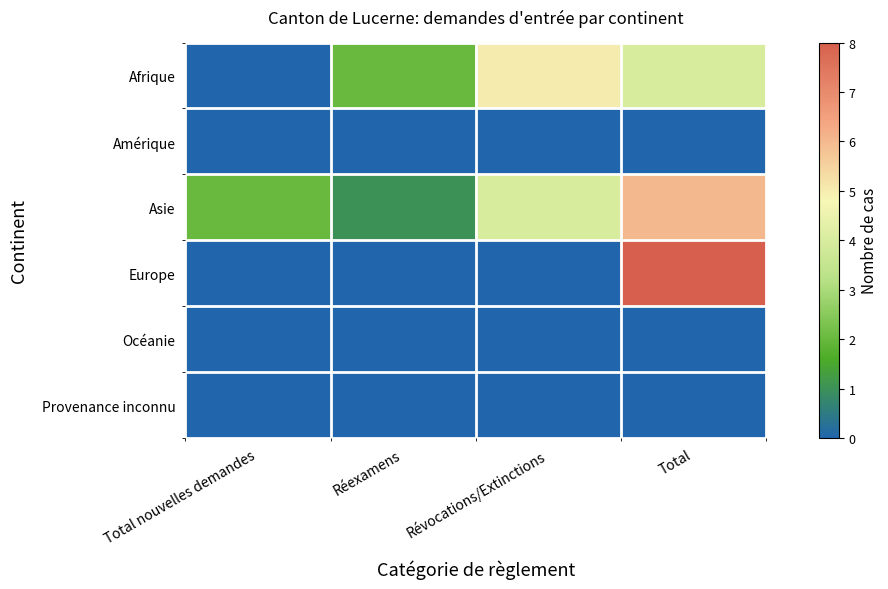

Which category has the highest value across all series?

Total